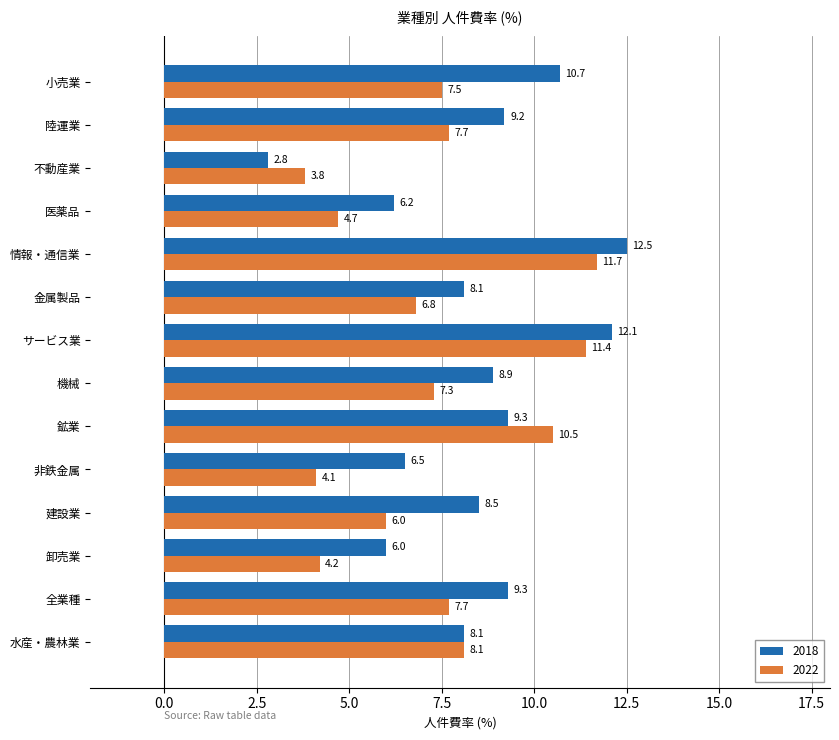

Rank the series by their average value, from lowest to highest.

2022, 2018